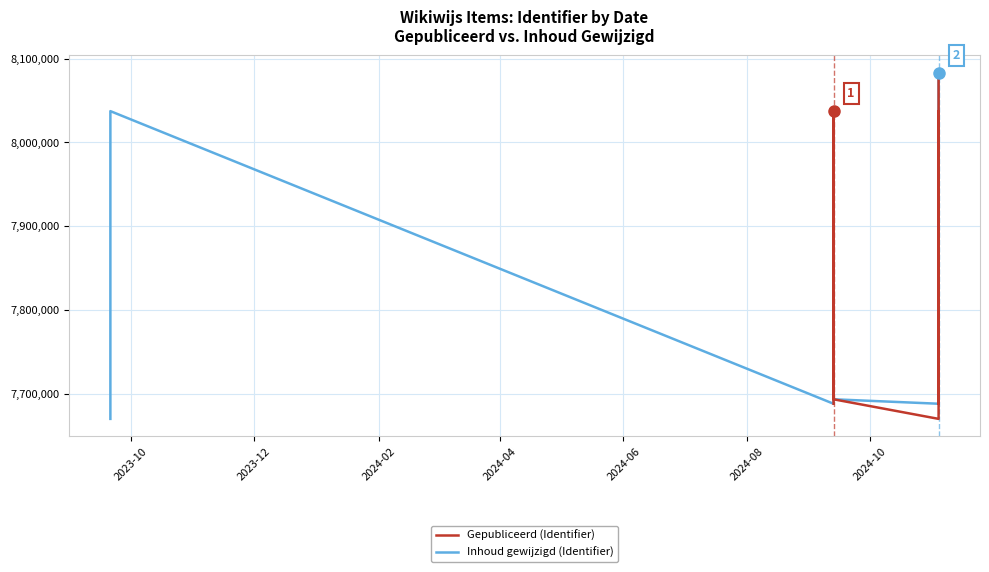

At which category does the chart reach its minimum across all series?

2024-10